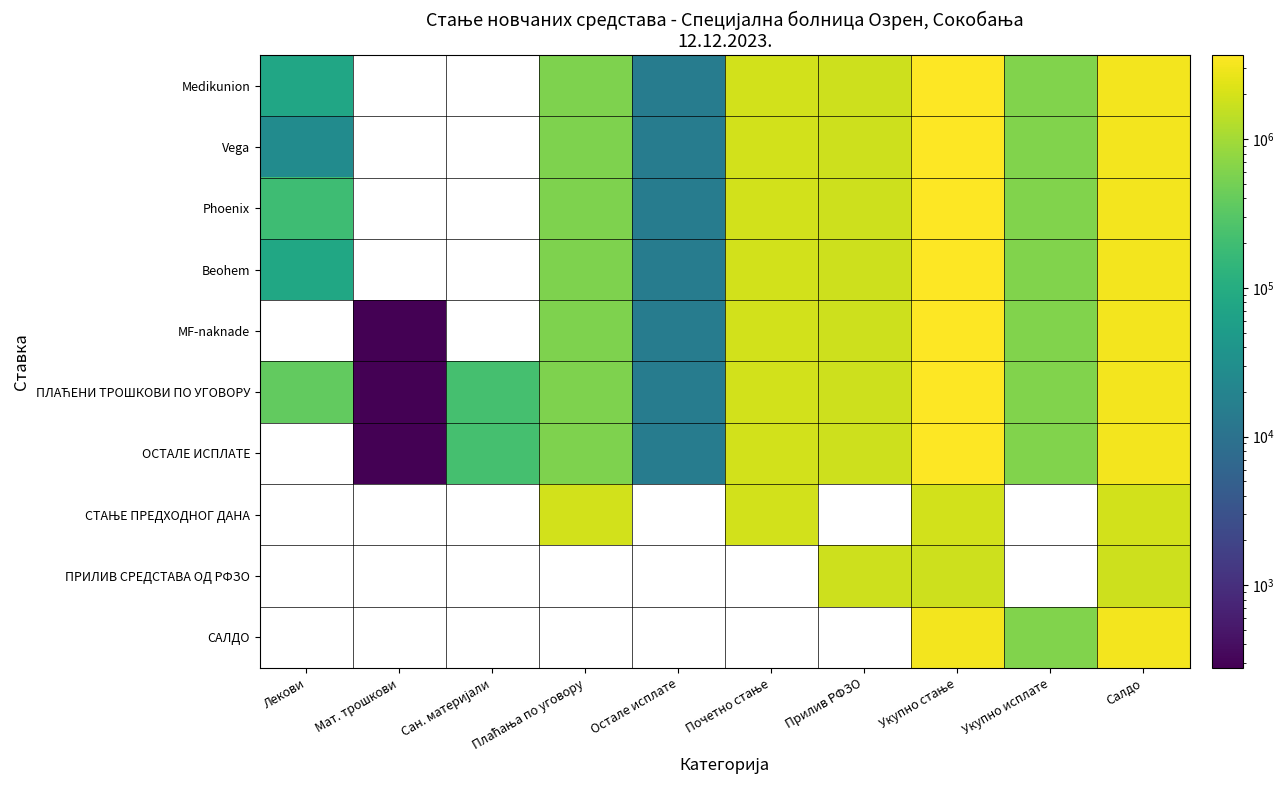

How many series are shown in this chart?

10